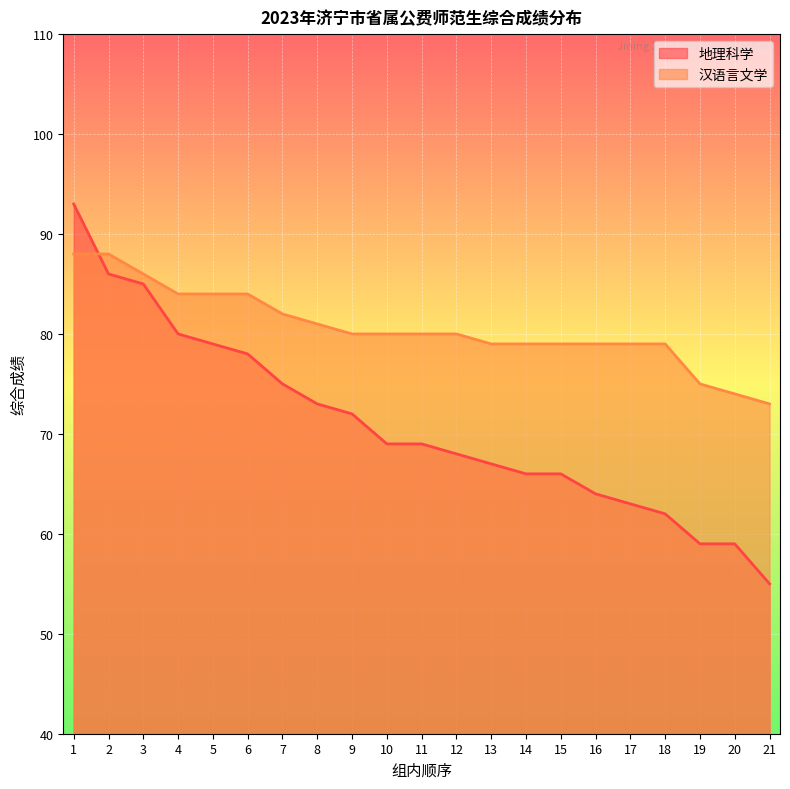

Rank the series by their maximum value, from highest to lowest.

地理科学, 汉语言文学